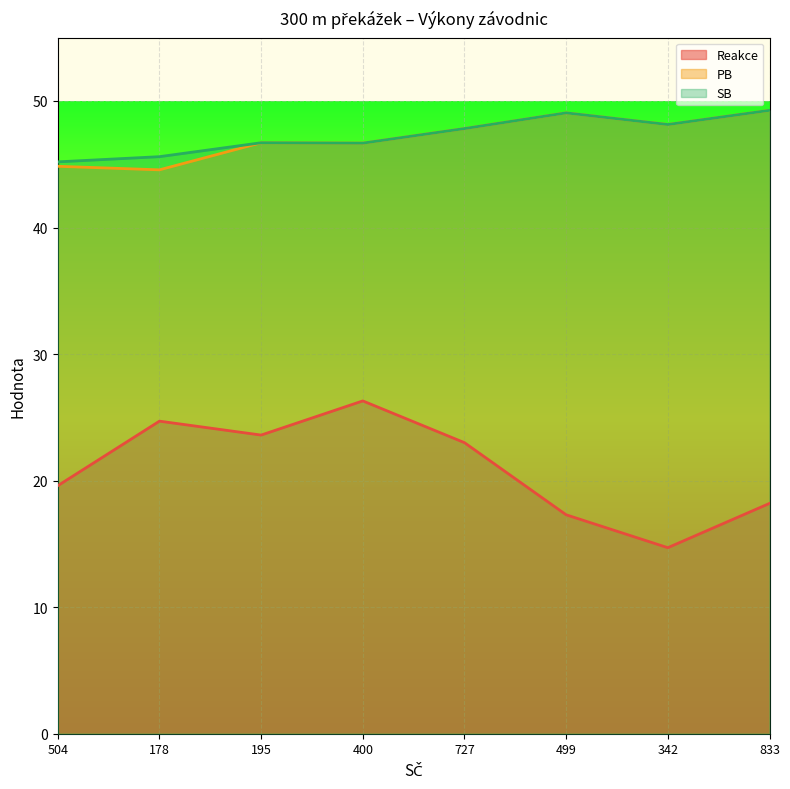

Which series changed the most between 400 and 342?

Reakce